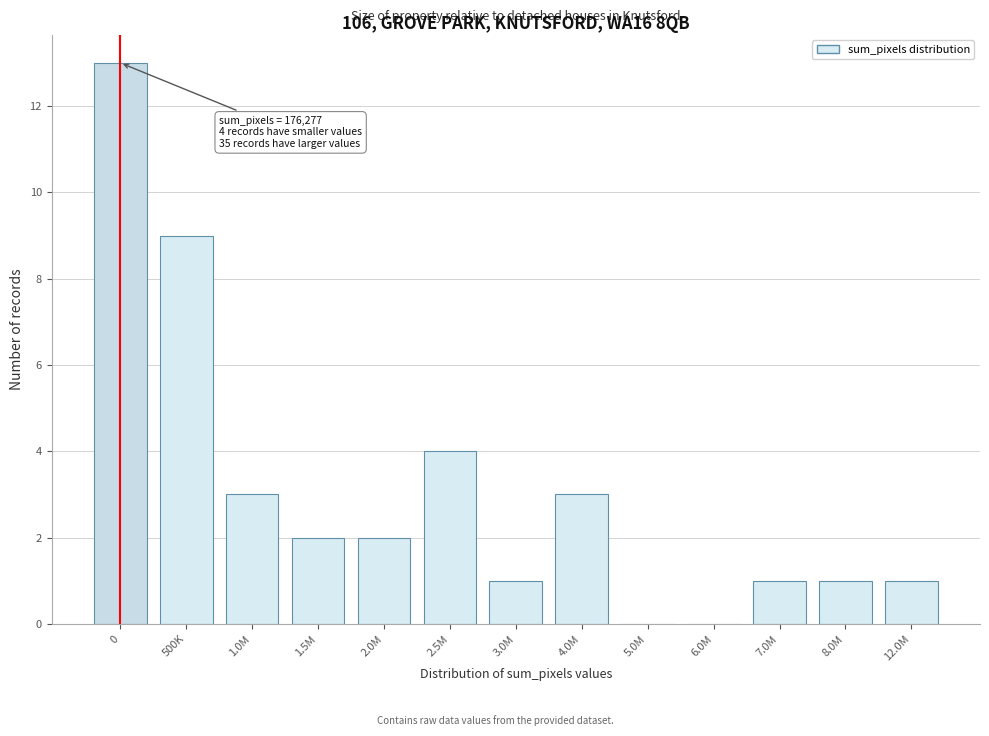

Reading left to right, list all the values displayed in this chart.

0=13	500K=9	1.0M=3	1.5M=2	2.0M=2	2.5M=4	3.0M=1	4.0M=3	5.0M=0	6.0M=0	7.0M=1	8.0M=1	12.0M=1